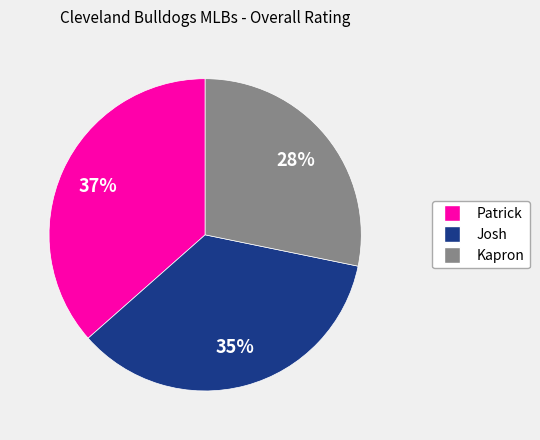

True or false: Josh accounts for 35% of the total.

True